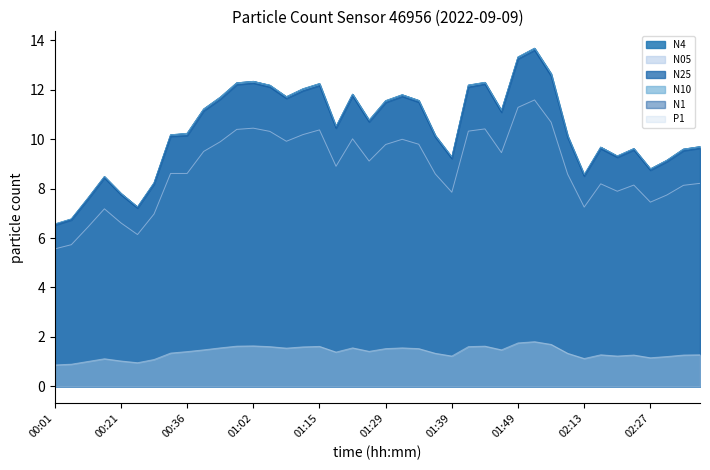

True or false: N05 and P1 intersect in this chart.

False